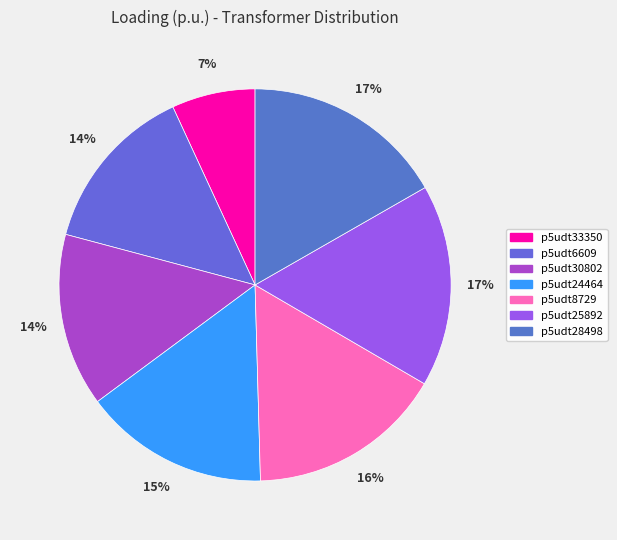

Between p5udt28498 and p5udt33350, which is larger?

p5udt28498